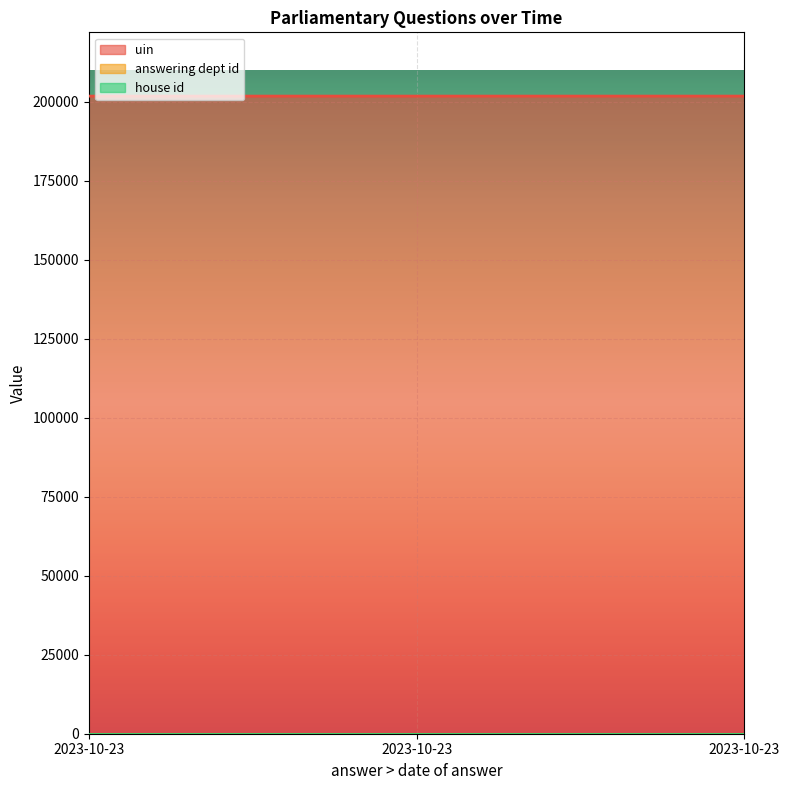

Reading left to right, what are all the values shown in this chart?

uin: 2023-10-23=201795	2023-10-23=201797	2023-10-23=201799
answering dept id: 2023-10-23=1	2023-10-23=1	2023-10-23=1
house id: 2023-10-23=1	2023-10-23=1	2023-10-23=1